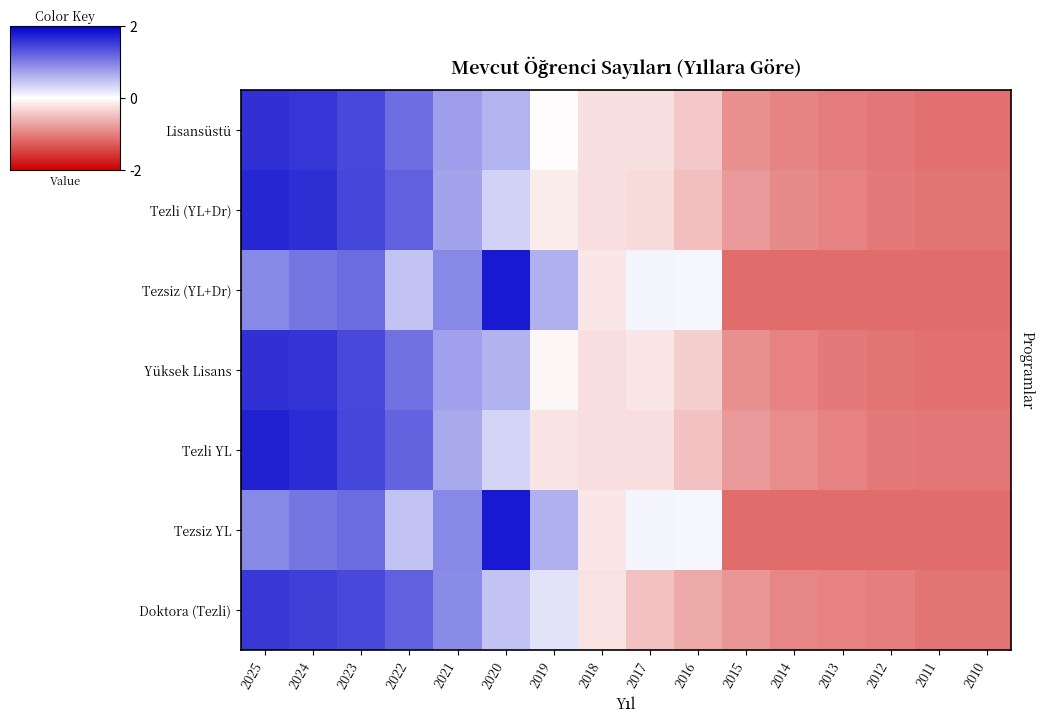

Which series has the largest total across all categories?

Tezli (YL+Dr)